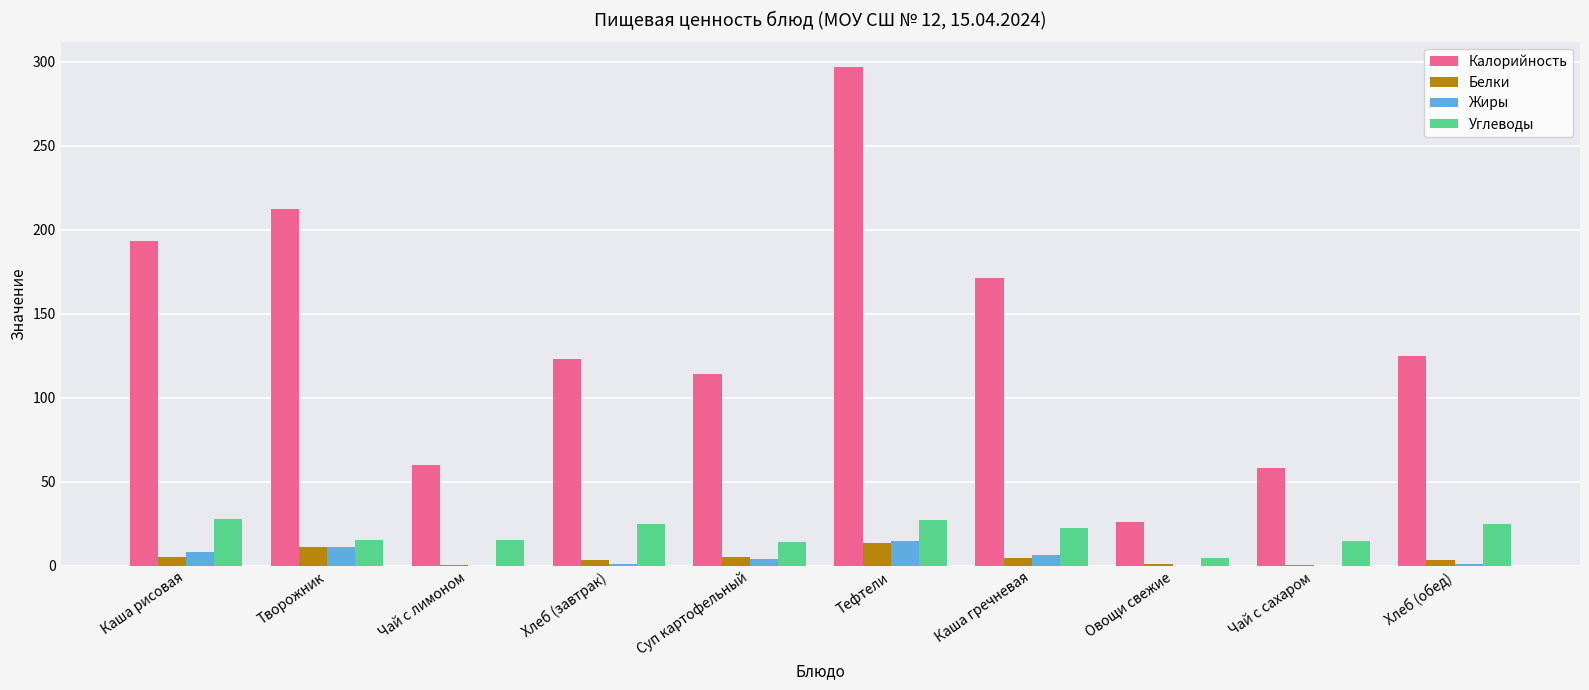

Count the number of data series in this chart.

4